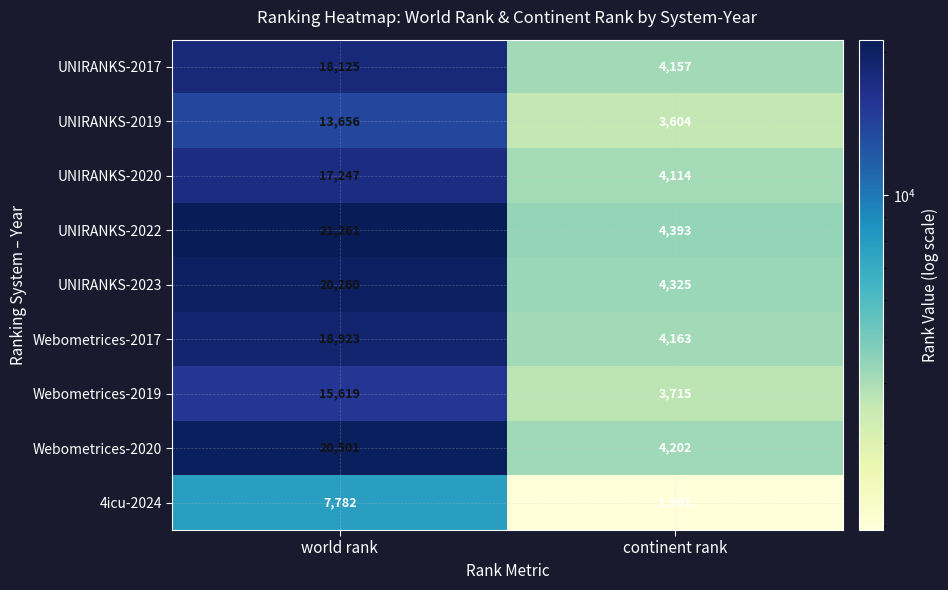

The value of 4icu-2024 at world rank is 7782. True or false?

True